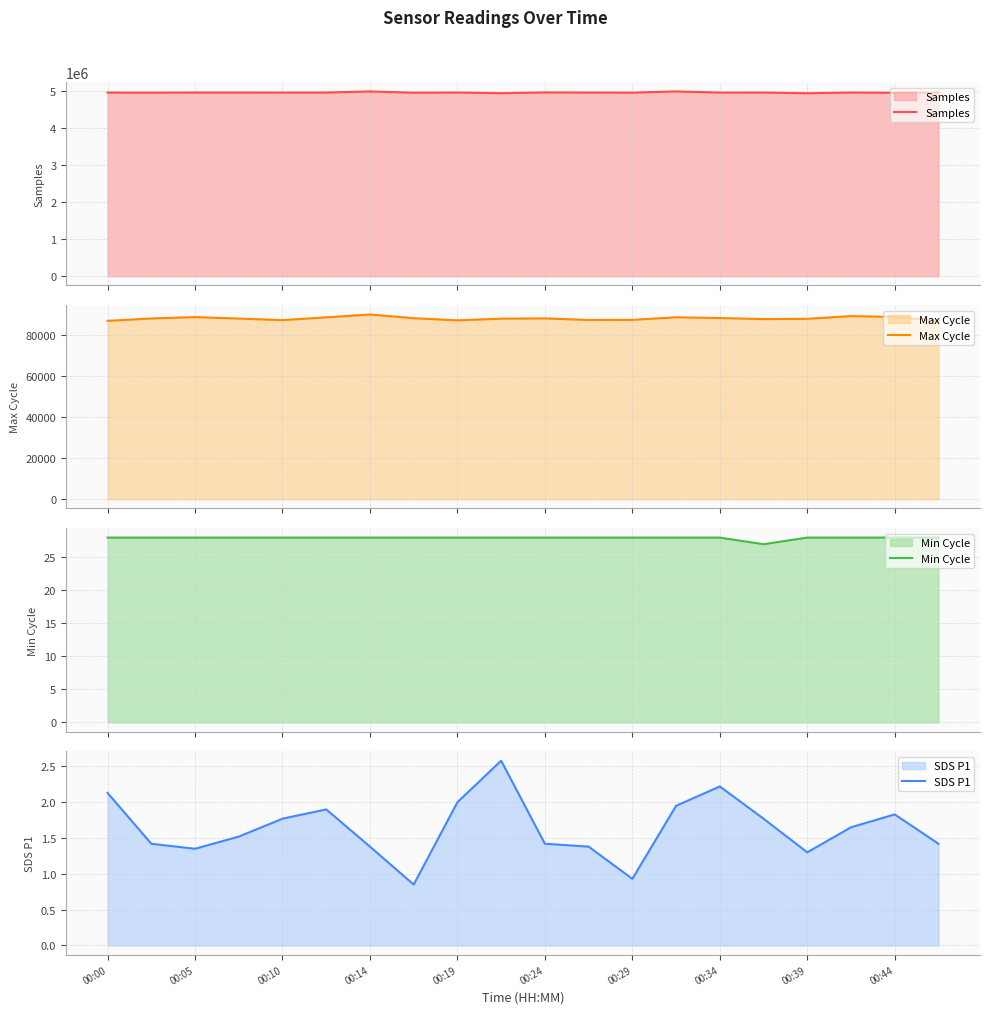

True or false: SDS P1 has a value of 2.9 at 00:00.

False